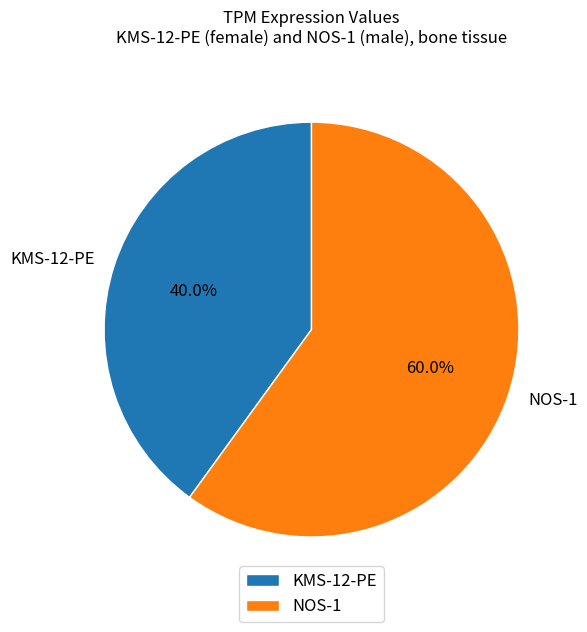

How many slices are in this pie chart?

2